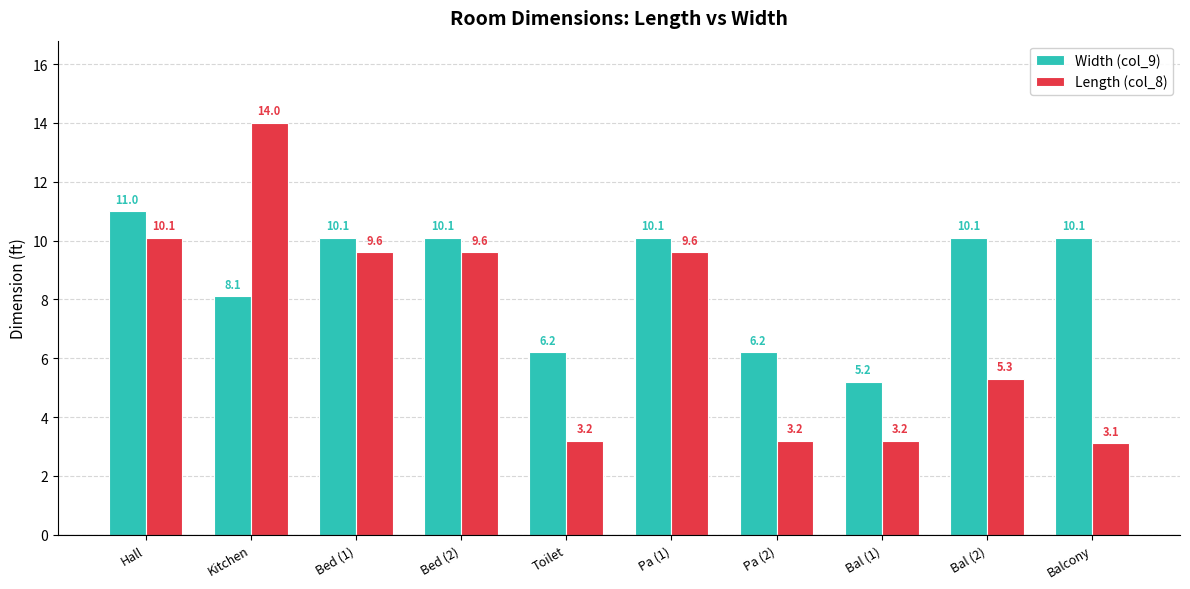

How many values in the Width (col_9) series exceed 10?

6